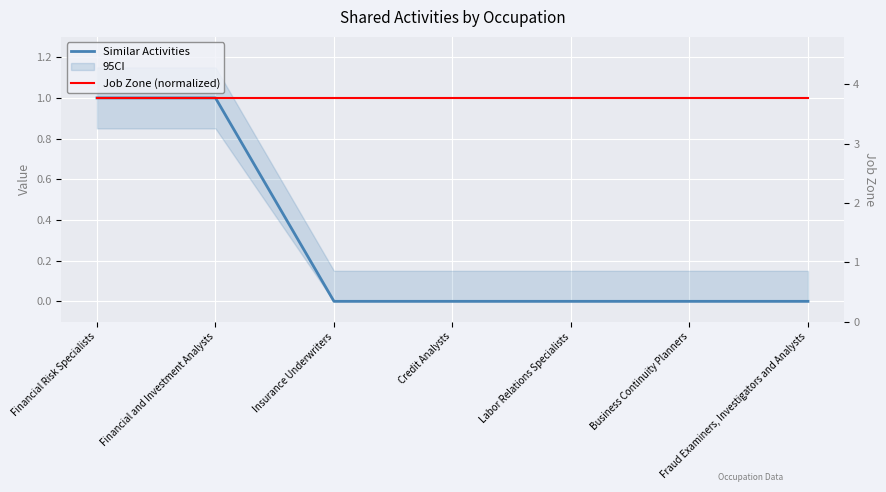

What is the difference between the Similar Activities values at Financial and Investment Analysts and Fraud Examiners, Investigators and Analysts?

1